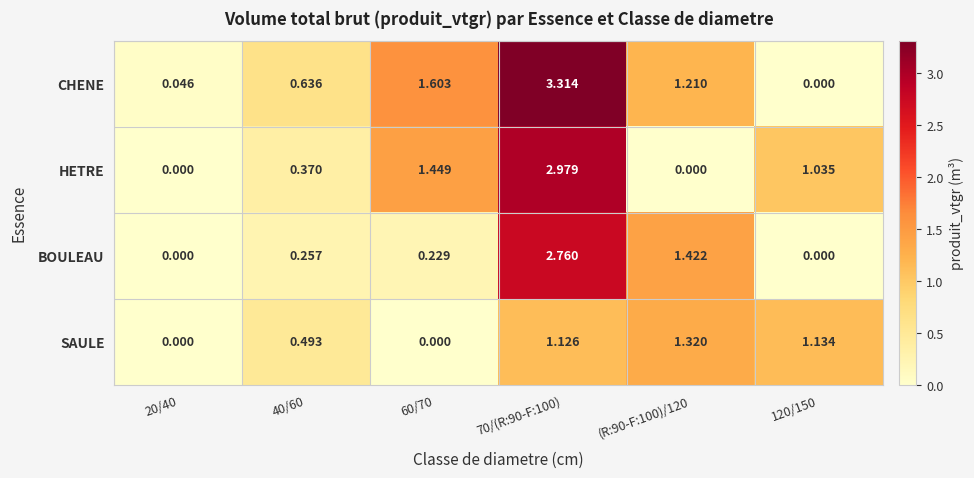

Which series has the widest spread of values?

CHENE